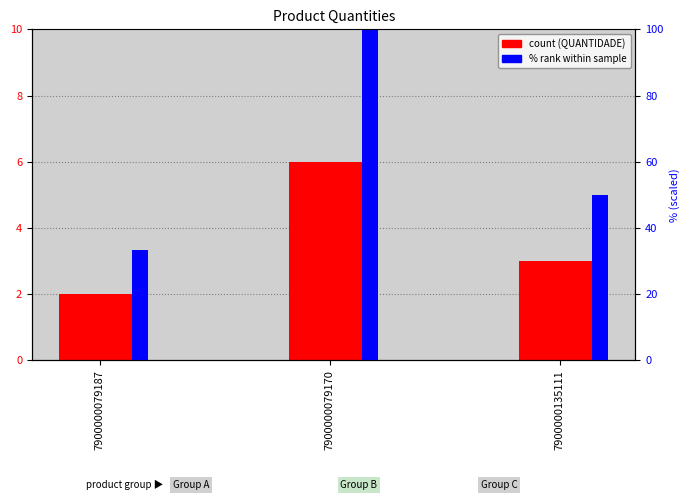

At how many categories does at least one series exceed 18?

3